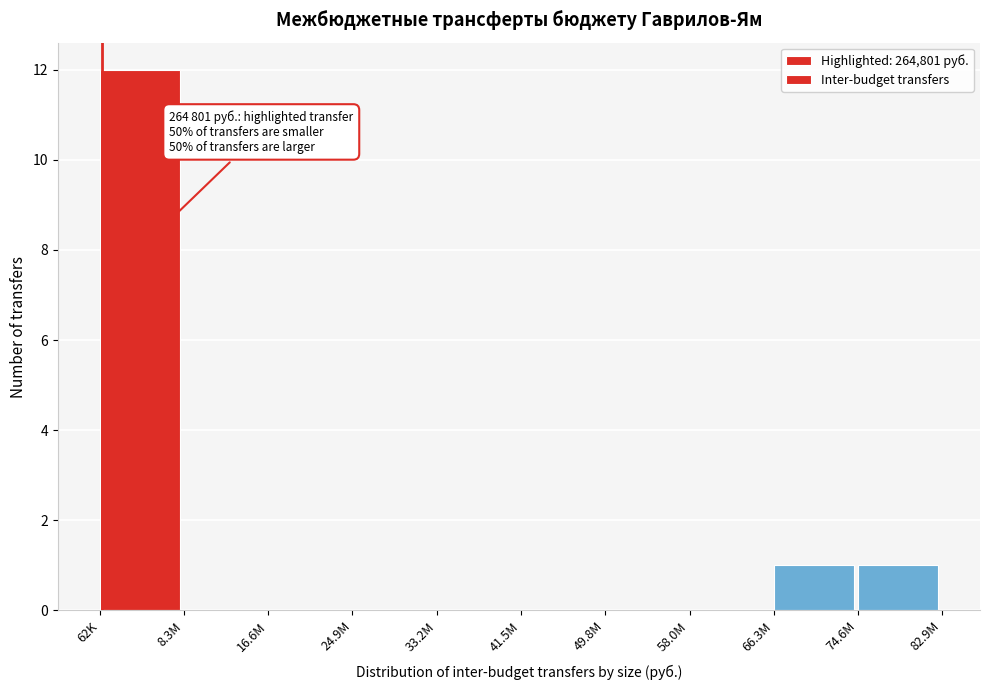

Reading right to left, list all the values displayed in this chart.

74.6M=1	66.3M=1	58.0M=0	49.8M=0	41.5M=0	33.2M=0	24.9M=0	16.6M=0	8.3M=0	62K=12